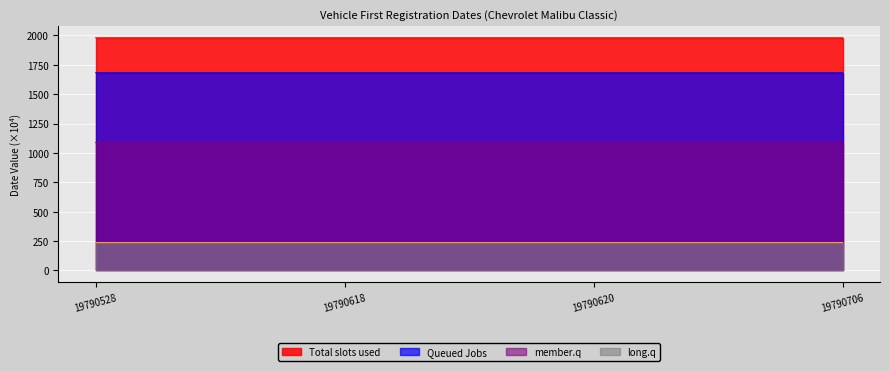

Reading right to left, list all the values displayed in this chart.

Total slots used: 19790706=1979.1	19790620=1979.1	19790618=1979.1	19790528=1979.1
Queued Jobs: 19790706=1682.2	19790620=1682.2	19790618=1682.2	19790528=1682.2
member.q: 19790706=1088.5	19790620=1088.5	19790618=1088.5	19790528=1088.5
long.q: 19790706=237.5	19790620=237.5	19790618=237.5	19790528=237.5